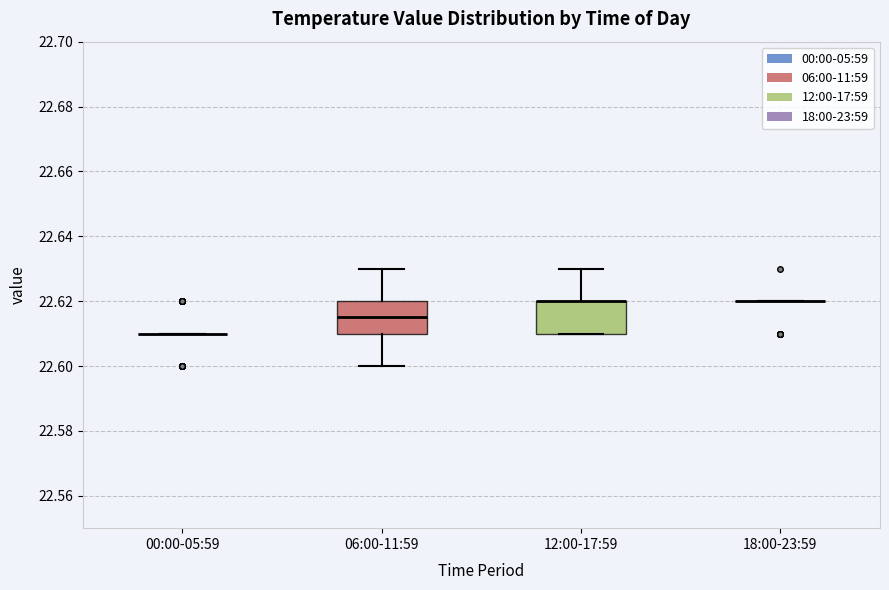

Reading left to right, read every box against the y-axis: the position of its median line, the range the box covers, and the ends of its whiskers. The values are not printed on the chart, so give them approximately, as read against the axis.

00:00-05:59: box collapsed to a line at 22.610, whiskers 22.610 to 22.610
06:00-11:59: median 22.616, box 22.610 to 22.620, whiskers 22.600 to 22.630
12:00-17:59: median 22.620 (drawn on the box's upper edge), box 22.610 to 22.620, whiskers 22.610 to 22.630
18:00-23:59: box collapsed to a line at 22.620, whiskers 22.620 to 22.620